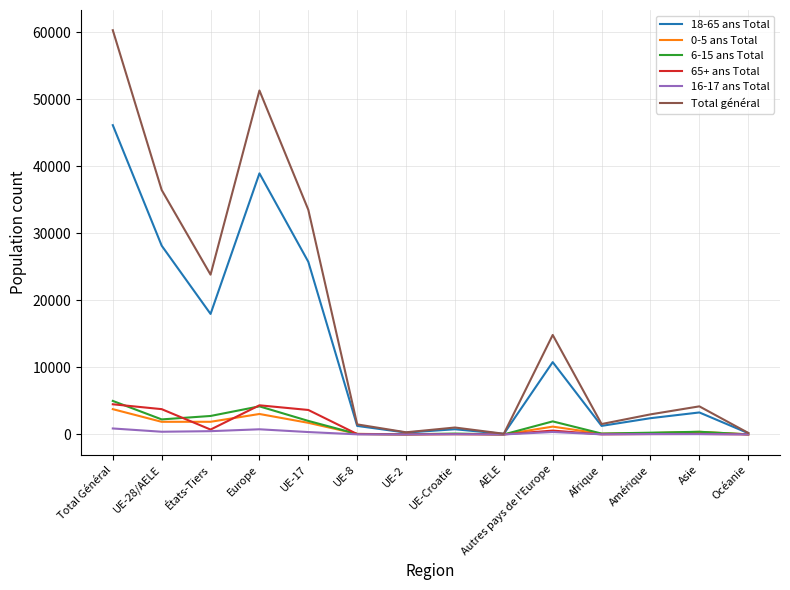

What is the minimum value for 0-5 ans Total?

4